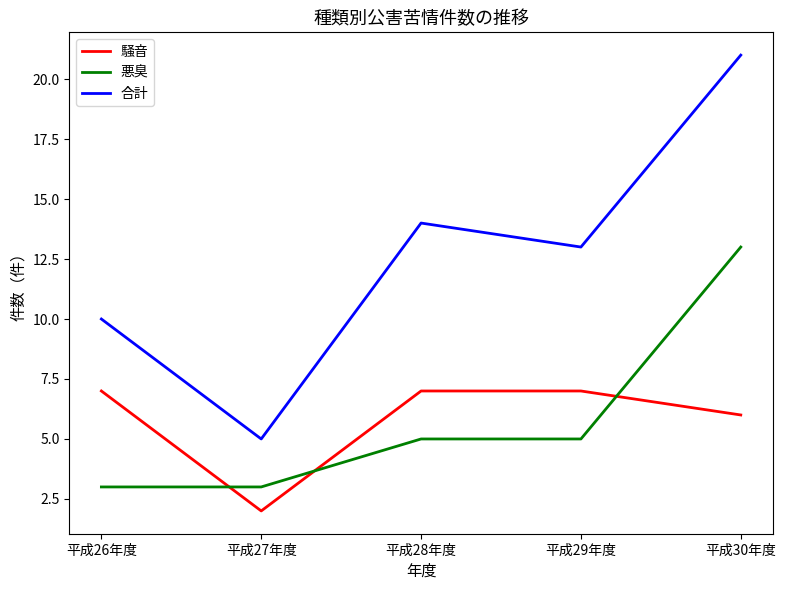

What position from the left is 平成29年度?

4